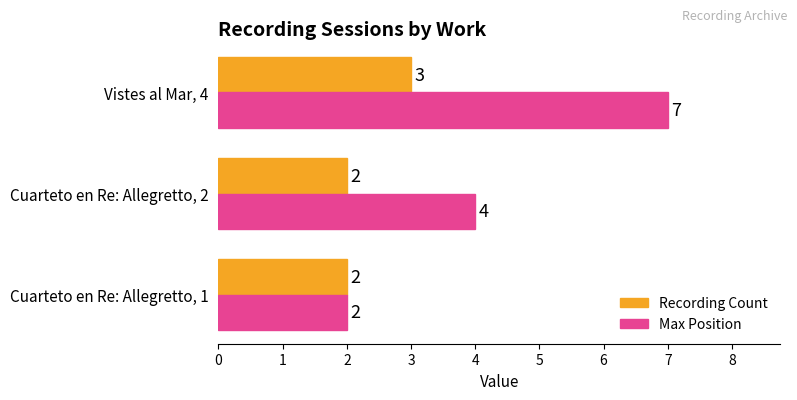

Rank the series by their maximum value, from lowest to highest.

Recording Count, Max Position